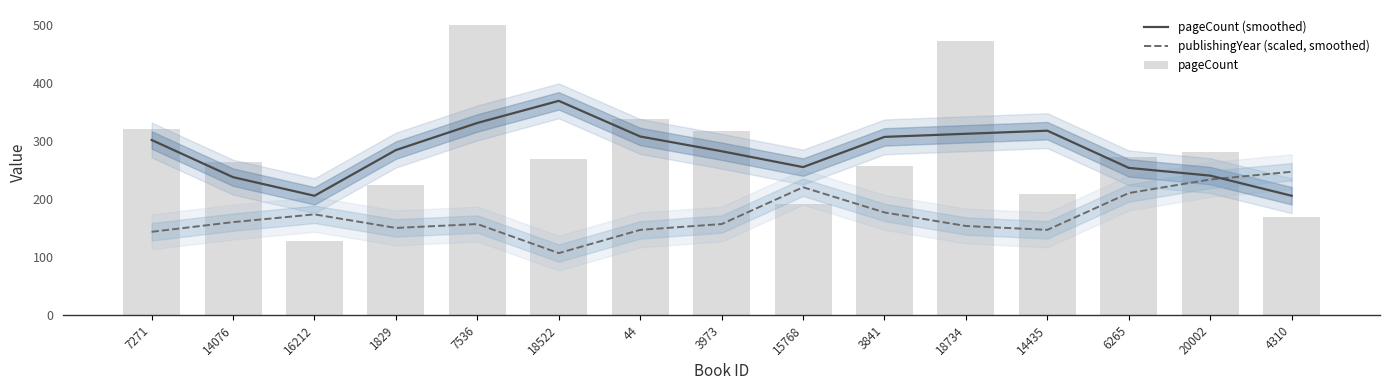

What is the value of the pageCount bar at the 14th from the left?

280.0